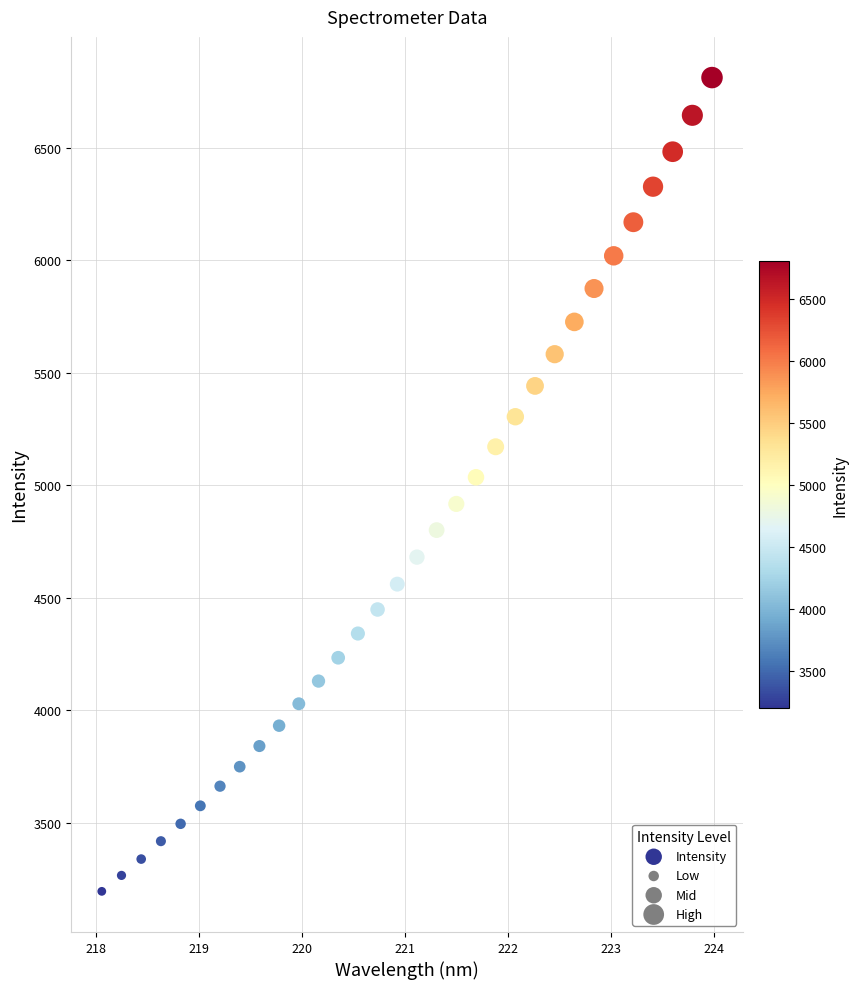

What is the range of X values (max minus min)?

5.9